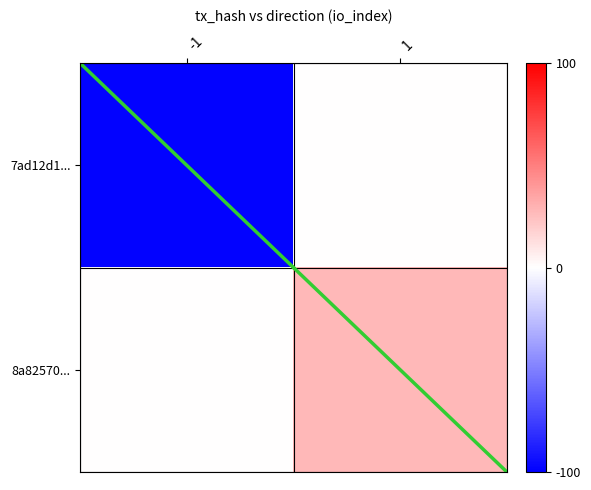

Reading left to right, extract all data points from this chart.

7ad12d1...: -1=-99	1=0
8a82570...: -1=0	1=28